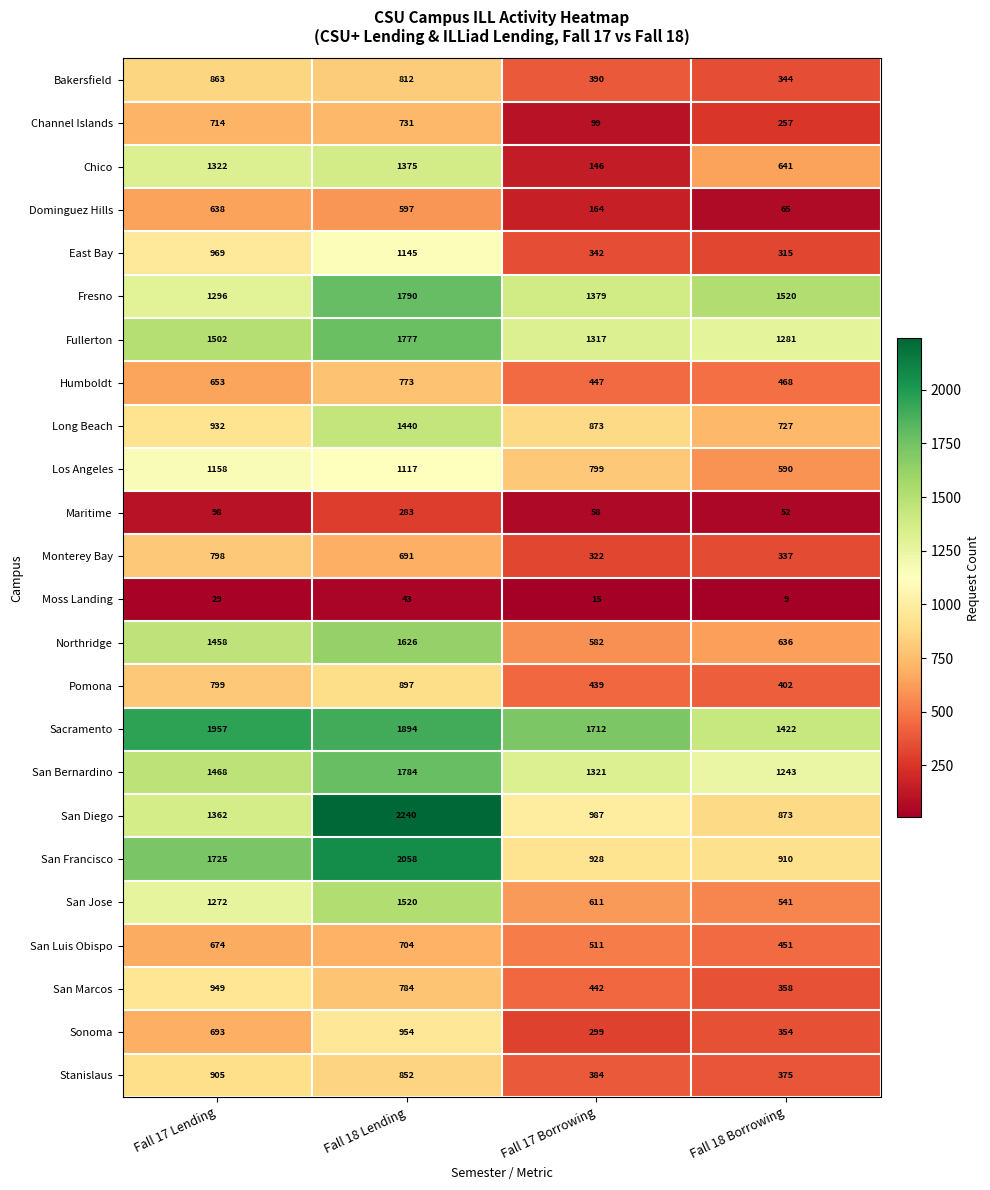

Read the East Bay value at Fall 18 Lending.

1145